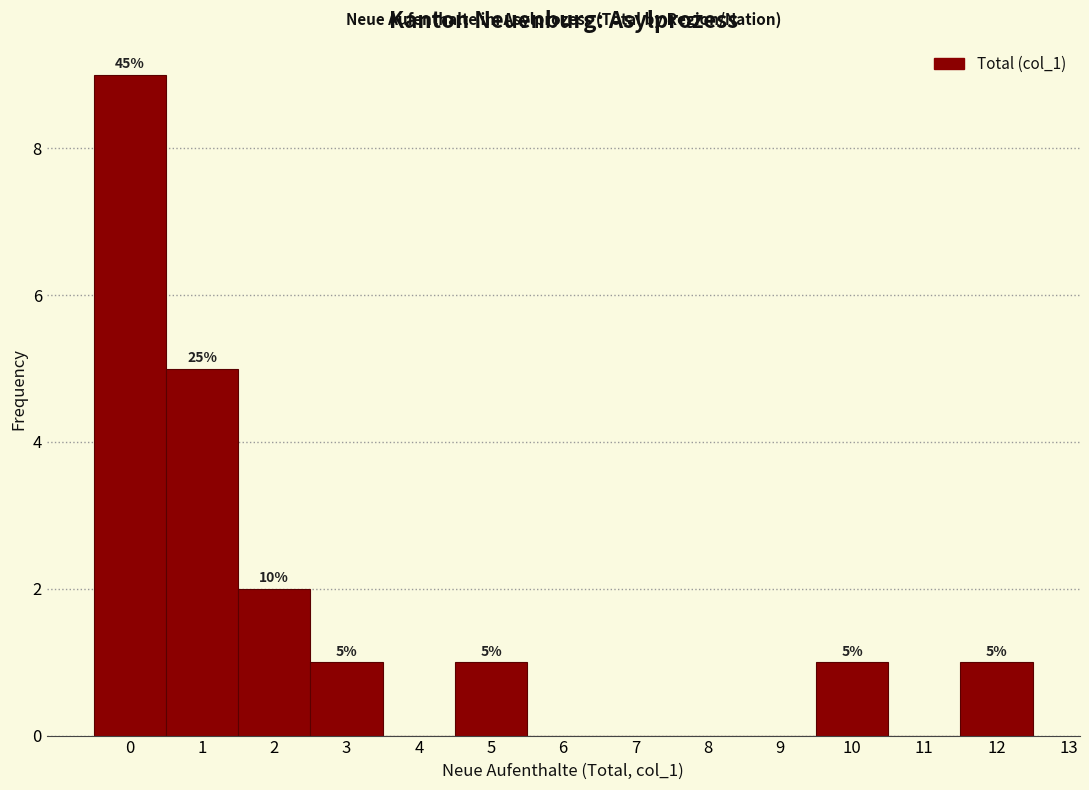

Reading left to right, list all the values displayed in this chart.

0=9	1=5	2=2	3=1	4=0	5=1	6=0	7=0	8=0	9=0	10=1	11=0	12=1